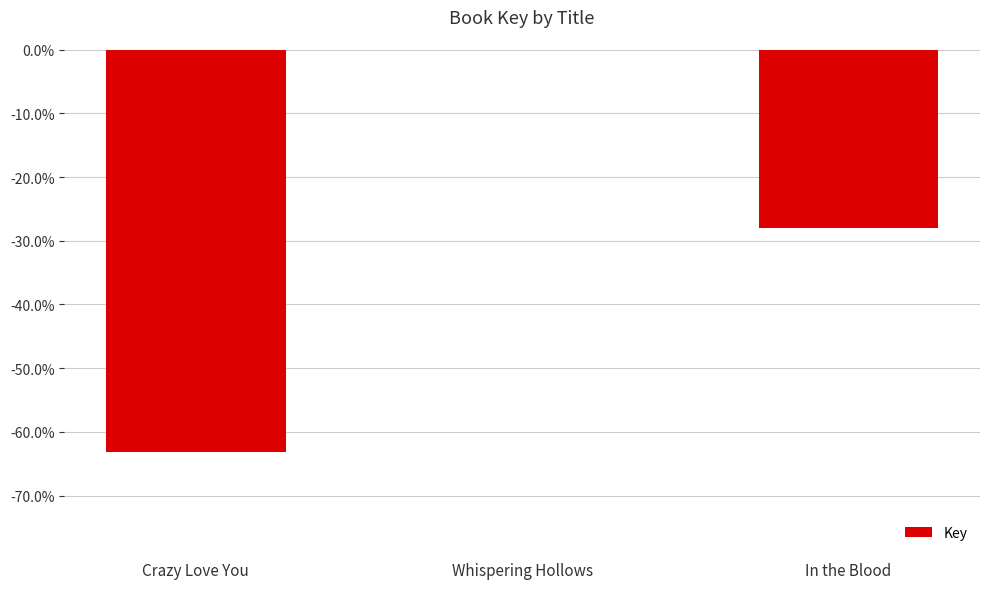

The value at In the Blood is -10.6. True or false?

False